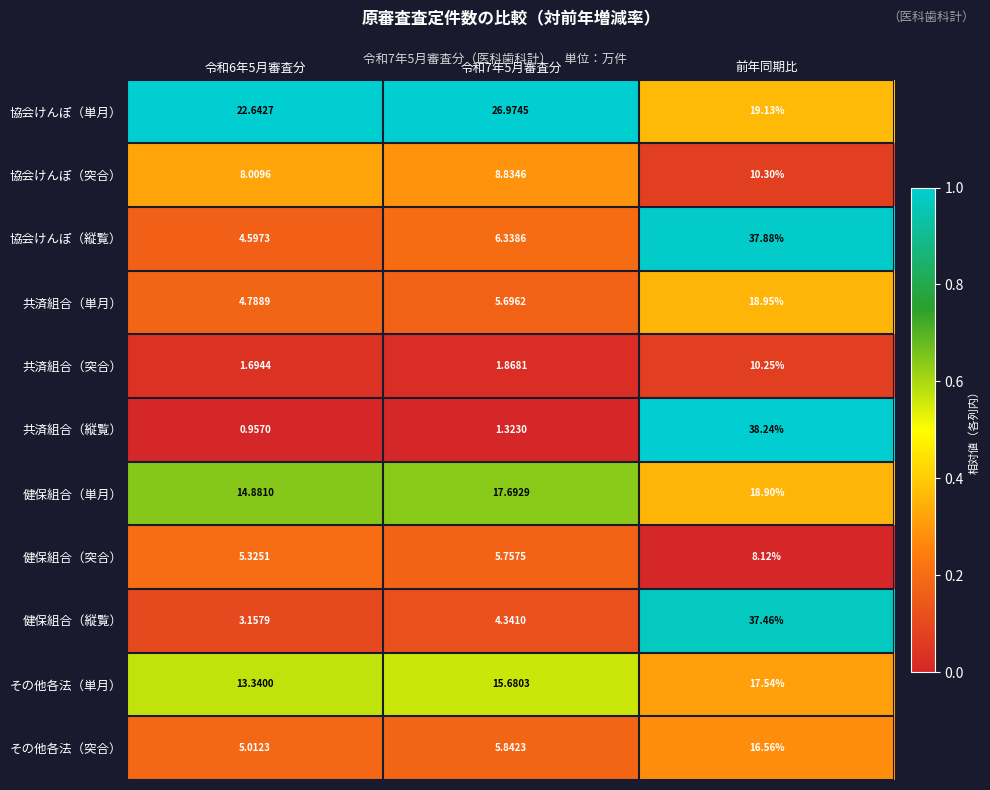

Which category has the highest value in the 協会けんぽ（突合） series?

前年同期比